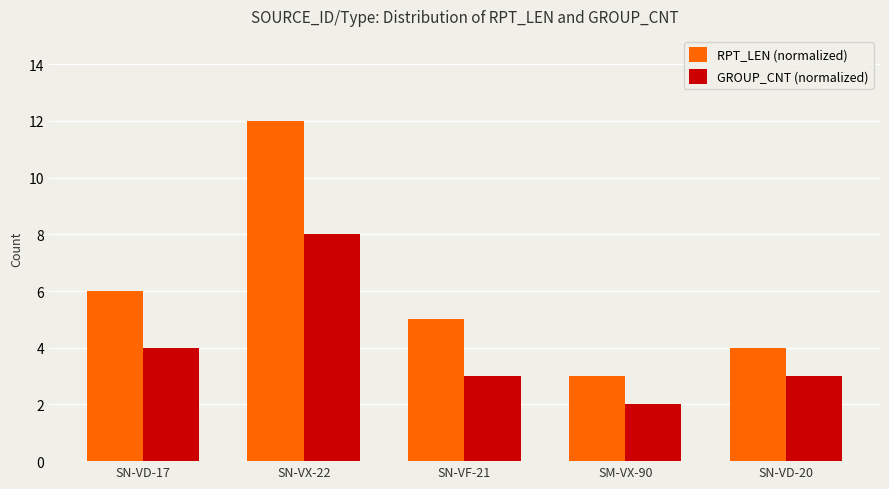

Is it true that GROUP_CNT (normalized) equals 3 at SN-VF-21?

True